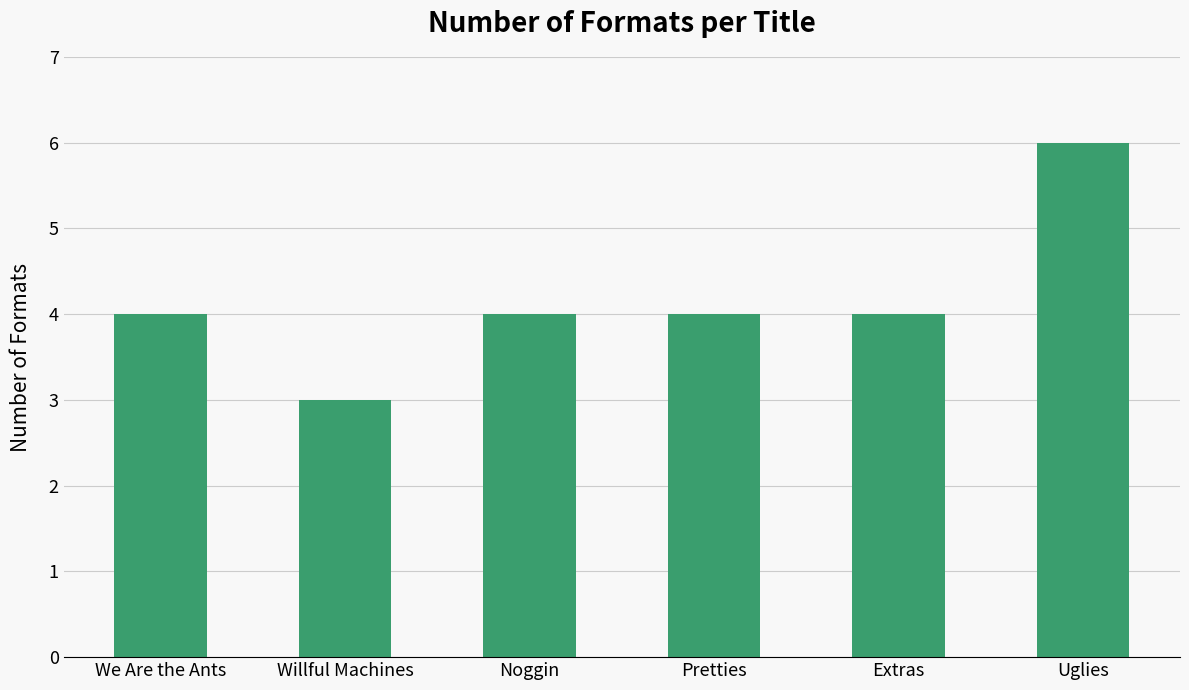

Reading right to left, list all the values displayed in this chart.

6	4	4	4	3	4